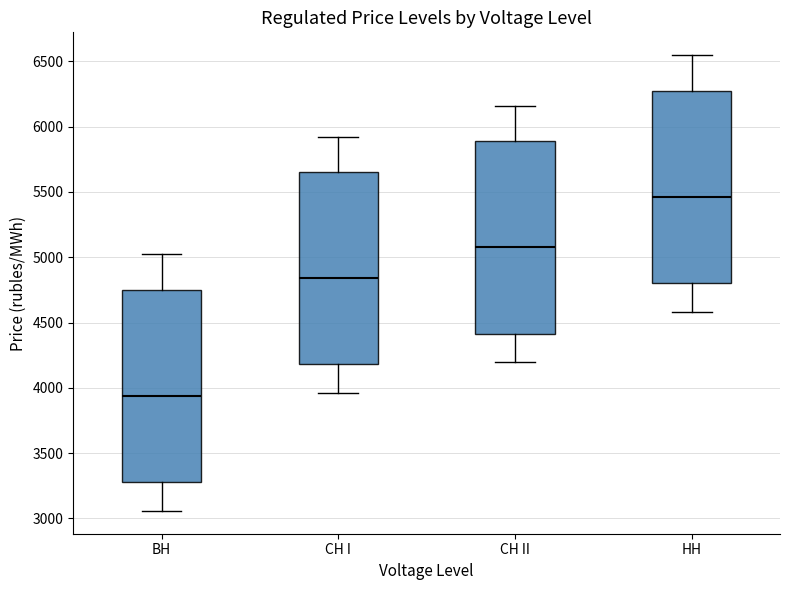

Reading left to right, transcribe this box plot: for each box, give where its median line is, the range the box spans, and where its two whiskers end, as read against the y-axis. The values are not printed on the chart, so give them approximately, as read against the axis.

ВН: median 3950, box 3300 to 4750, whiskers 3050 to 5000
СН I: median 4850, box 4200 to 5650, whiskers 3950 to 5900
СН II: median 5100, box 4400 to 5900, whiskers 4200 to 6150
НН: median 5450, box 4800 to 6300, whiskers 4600 to 6550